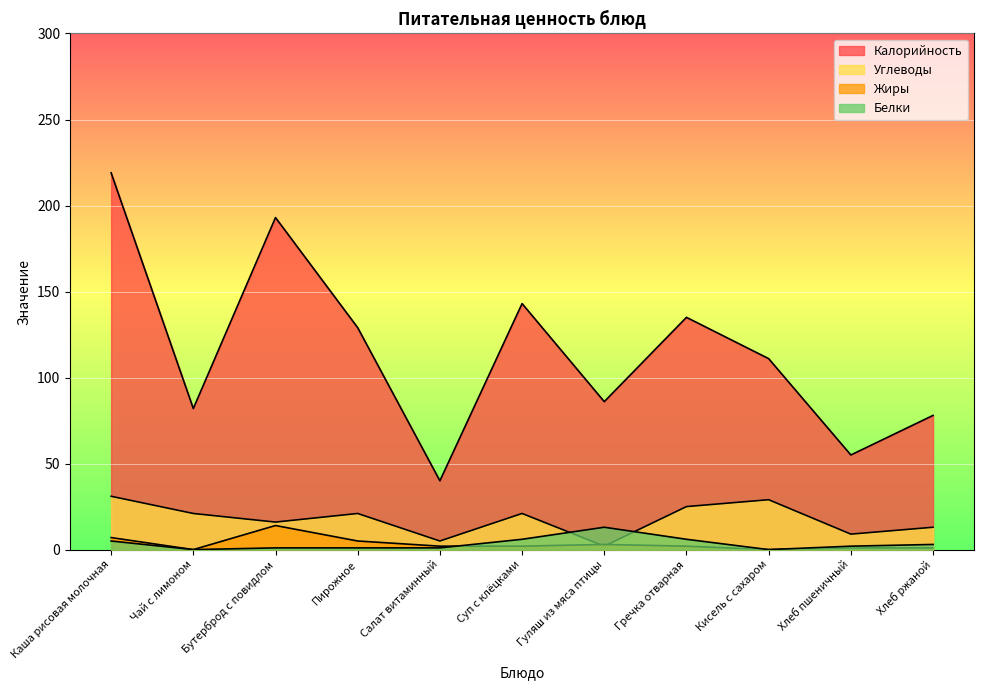

Reading left to right, extract all data points from this chart.

Калорийность: 219	82	193	129	40	143	86	135	111	55	78
Белки: 5	0	1	1	1	6	13	6	0	2	3
Жиры: 7	0	14	5	2	2	3	2	0	1	1
Углеводы: 31	21	16	21	5	21	2	25	29	9	13